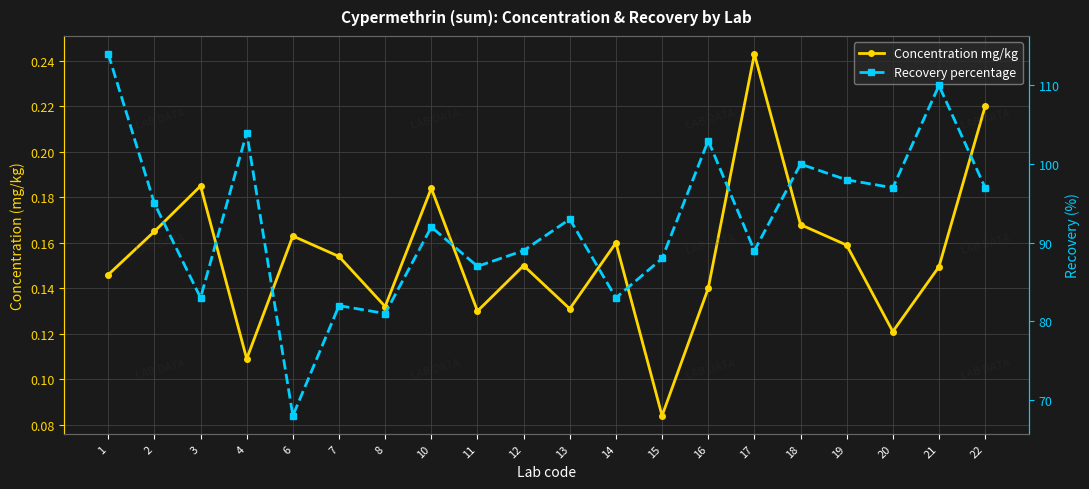

Reading left to right, transcribe all the data shown in this chart.

Concentration mg/kg: 1=0.1	2=0.2	3=0.2	4=0.1	6=0.2	7=0.2	8=0.1	10=0.2	11=0.1	12=0.1	13=0.1	14=0.2	15=0.1	16=0.1	17=0.2	18=0.2	19=0.2	20=0.1	21=0.1	22=0.2
Recovery percentage: 1=114.0	2=95.0	3=83.0	4=104.0	6=68.0	7=82.0	8=81.0	10=92.0	11=87.0	12=89.0	13=93.0	14=83.0	15=88.0	16=103.0	17=89.0	18=100.0	19=98.0	20=97.0	21=110.0	22=97.0